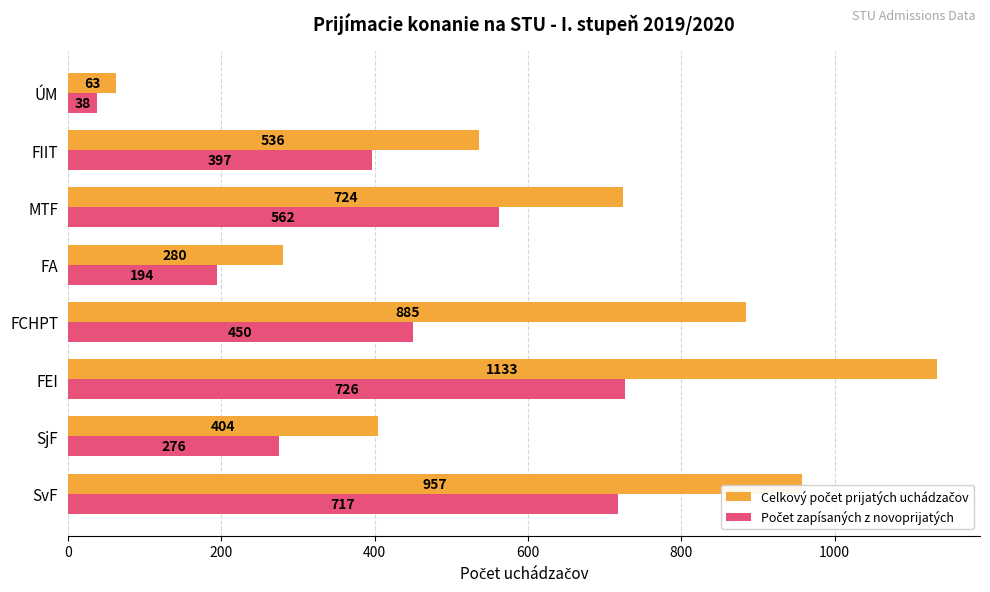

What is the spread (max minus min) of values at MTF?

162